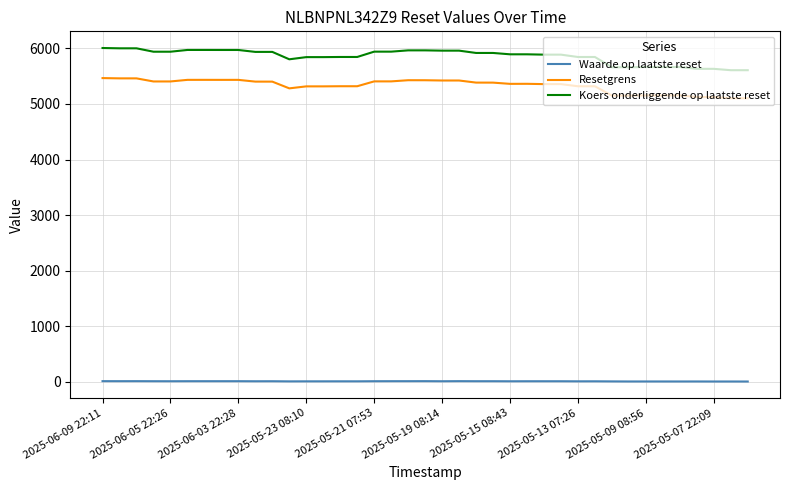

What is the maximum value shown in the chart?

6005.9